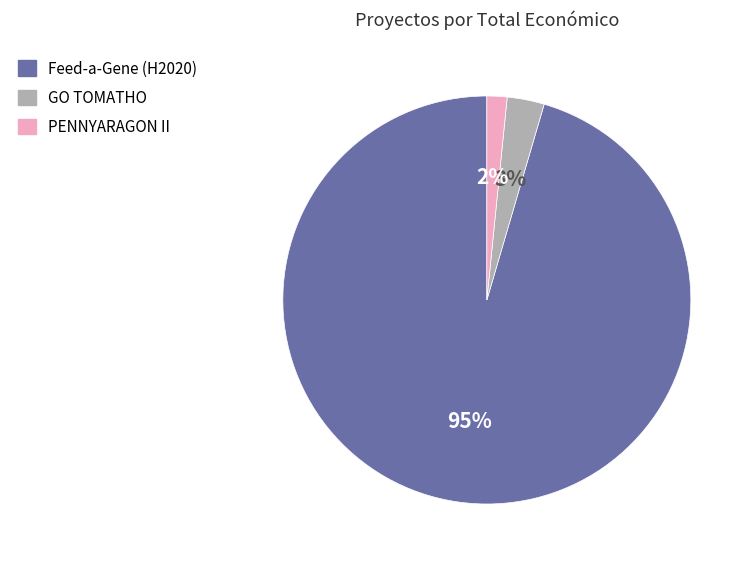

Rank the categories by value from lowest to highest.

PENNYARAGON II, GO TOMATHO, Feed-a-Gene (H2020)